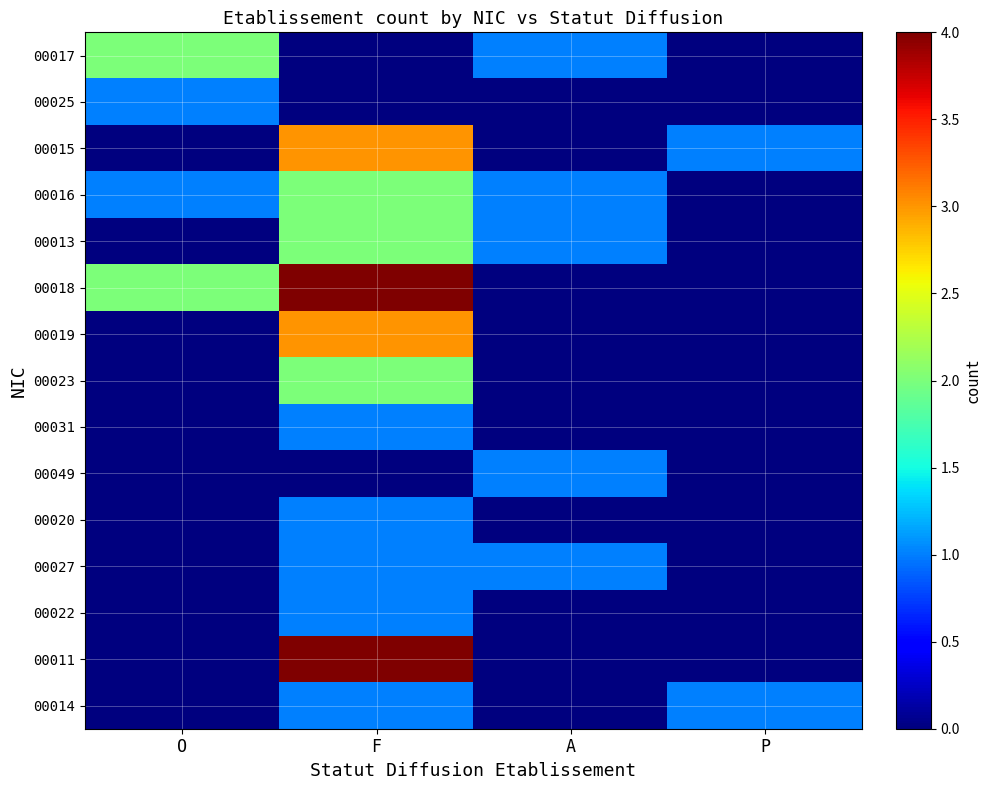

Which category has the highest value across all series?

F